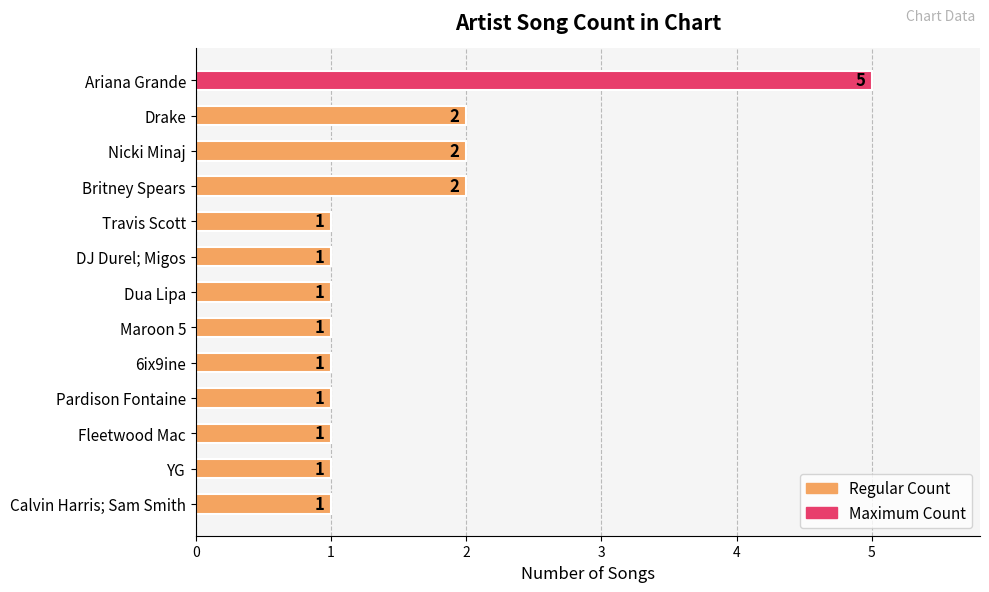

Reading top to bottom, extract all data points from this chart.

5	2	2	2	1	1	1	1	1	1	1	1	1